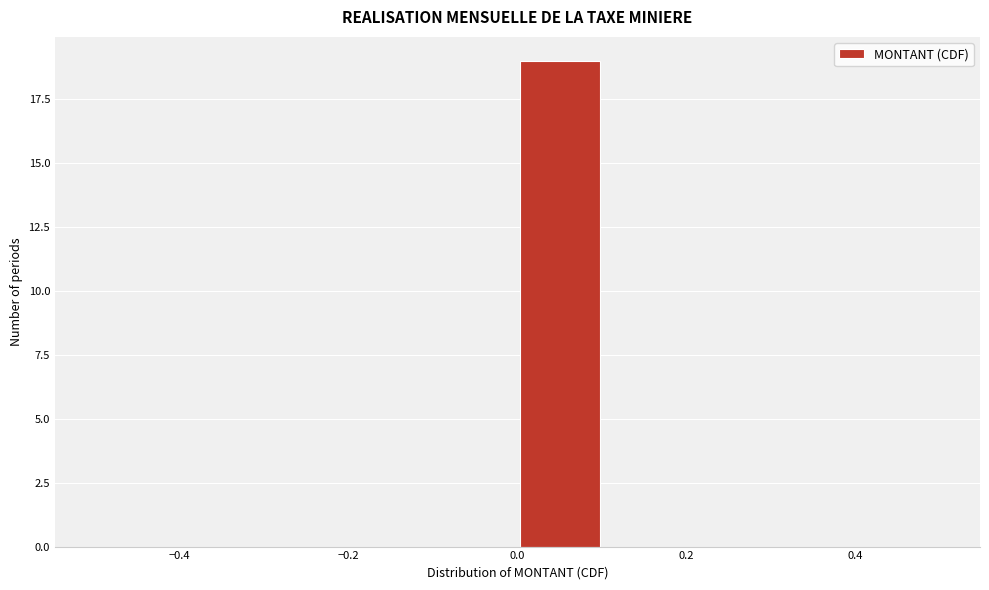

Which range on the x-axis has the tallest bar?

0.0 to 0.1